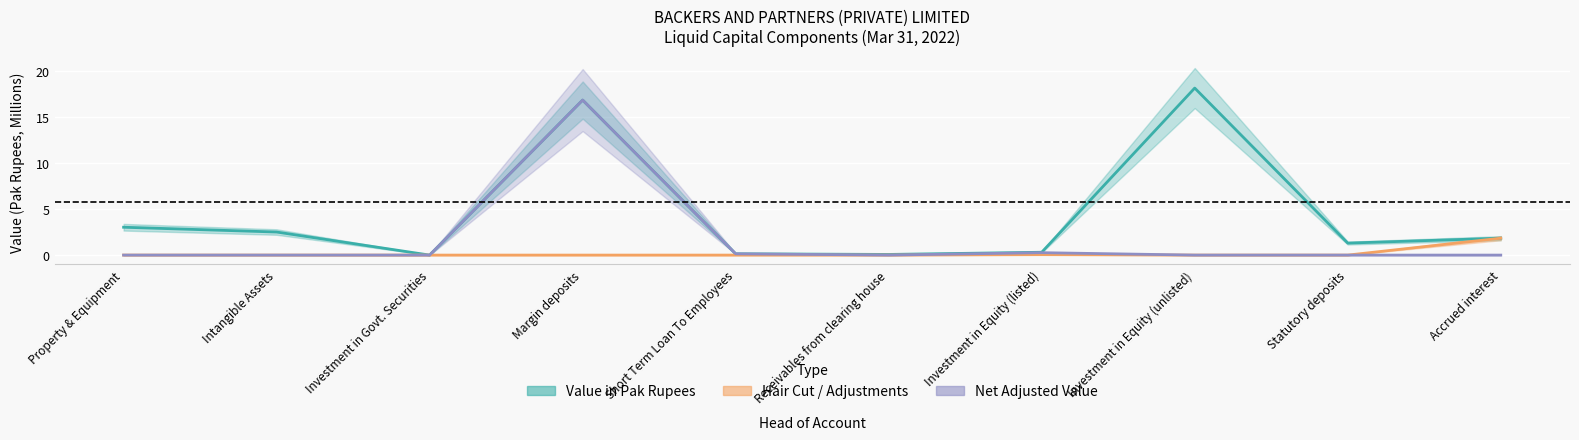

At which category is the sum across all series the highest?

Margin deposits